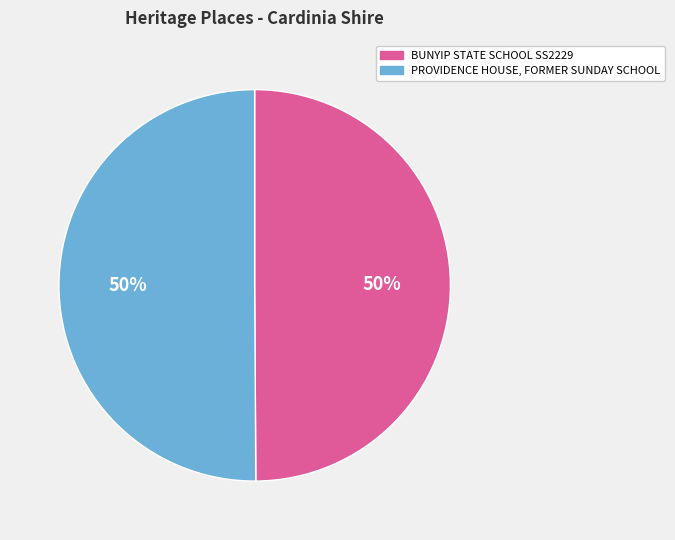

Approximately how many times larger is the value at PROVIDENCE HOUSE, FORMER SUNDAY SCHOOL compared to BUNYIP STATE SCHOOL SS2229?

1.0